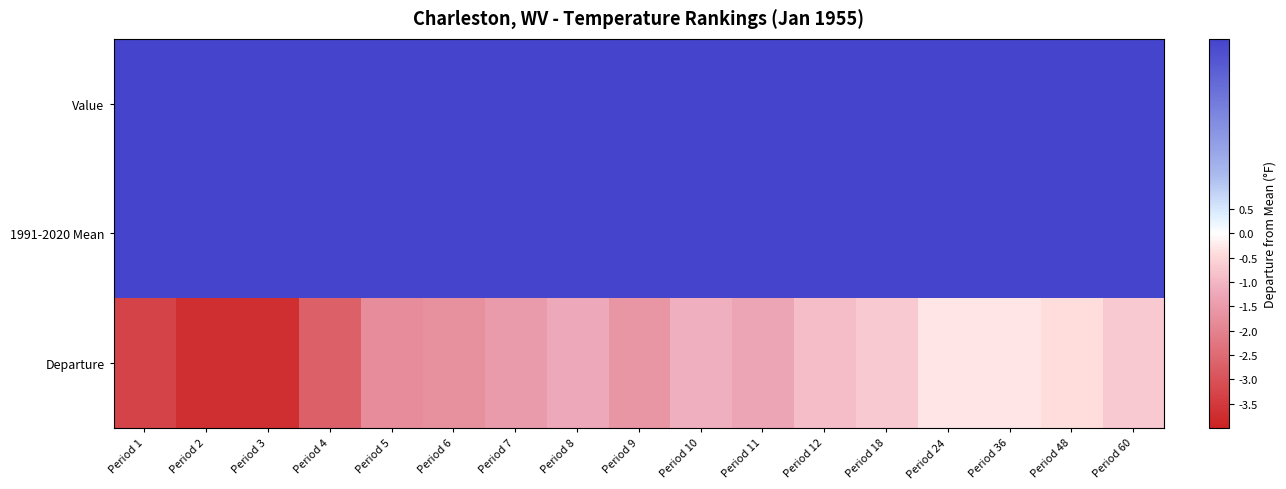

Which series has the largest total across all categories?

1991-2020 Mean